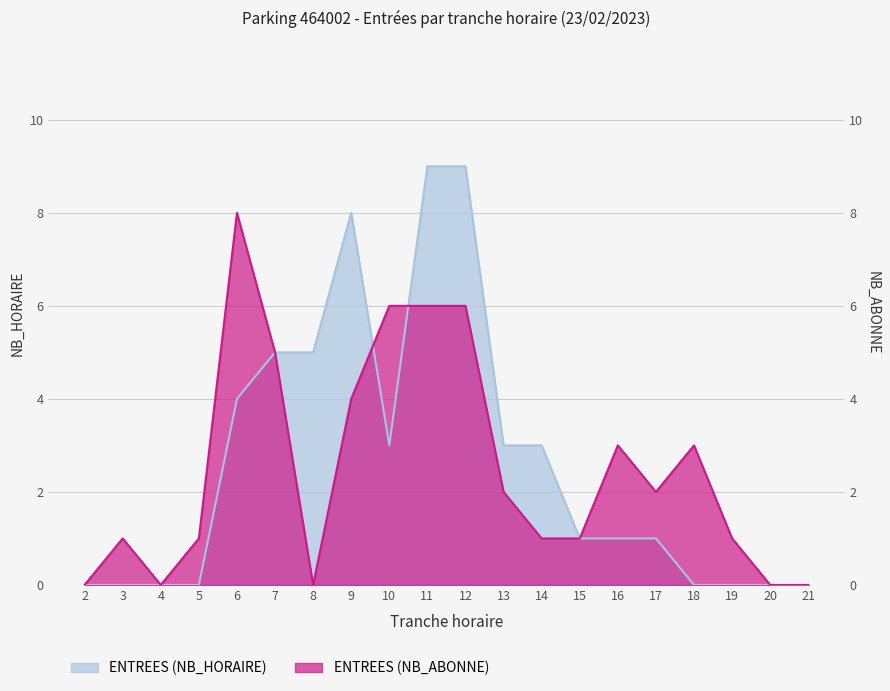

What is the sum of the ENTREES (NB_ABONNE) values at 15 and 11?

7